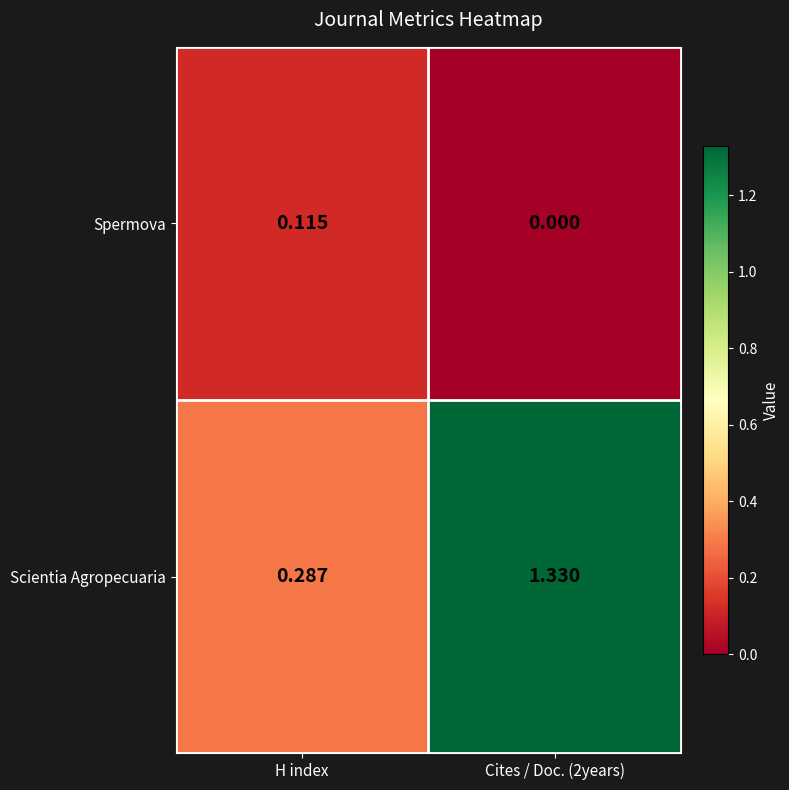

Where is Scientia Agropecuaria nearest to the value 0?

H index